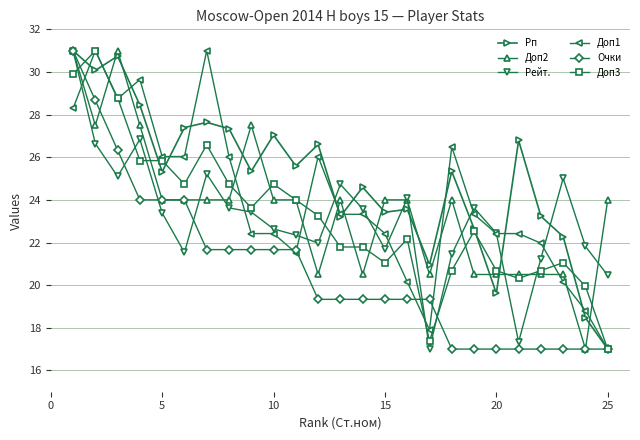

What is the minimum value shown in the chart?

17.0